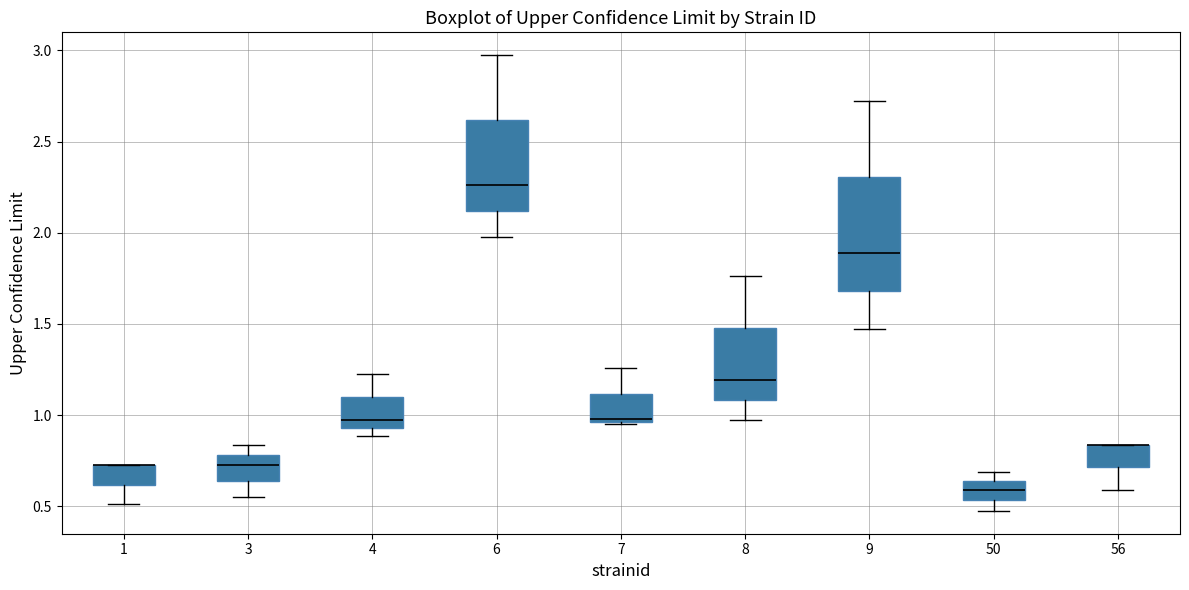

Comparing the boxes themselves (not the whiskers), which one is the tallest?

9